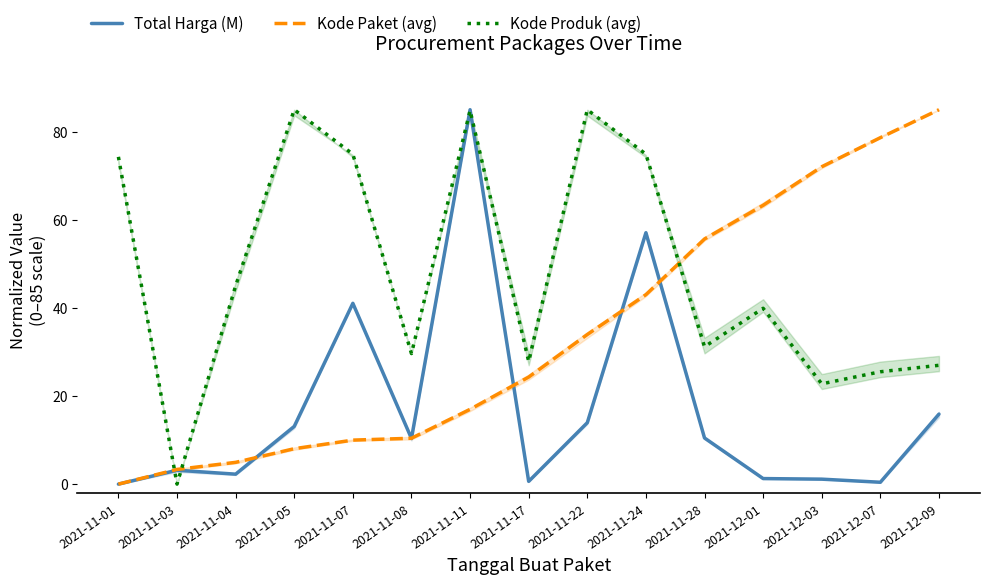

How many data points does each series have?

15